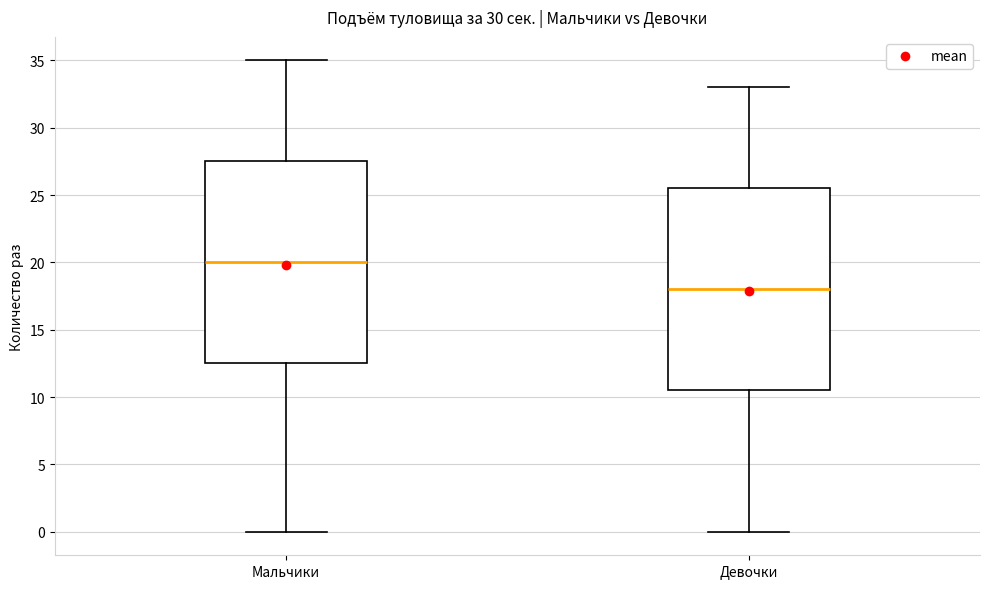

Where is the upper edge of the box for Мальчики on the y-axis? The values are not printed on the chart, so give them approximately, as read against the axis.

27.5